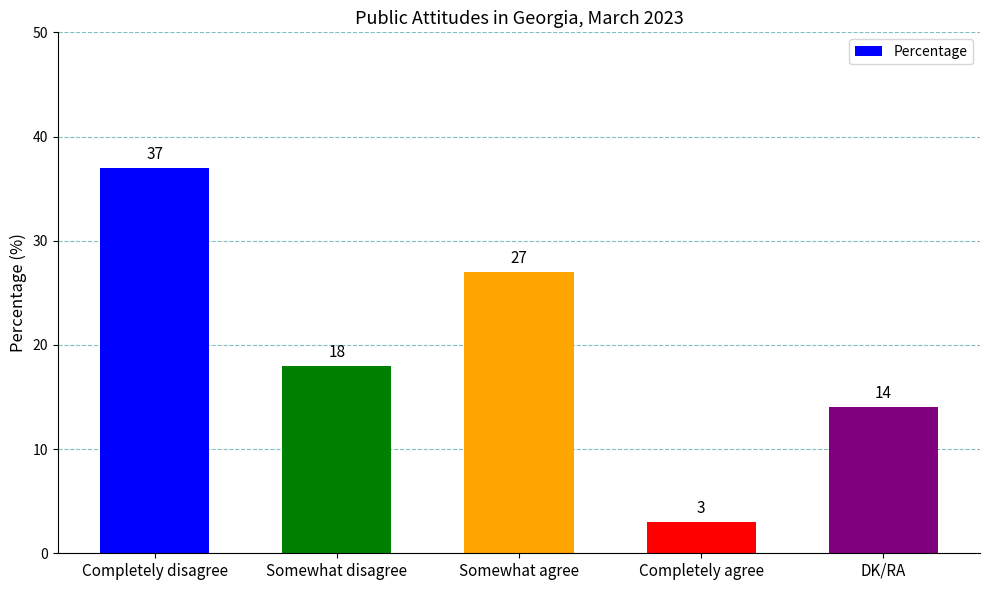

What is the ratio of the value at DK/RA to the value at Completely agree?

4.7